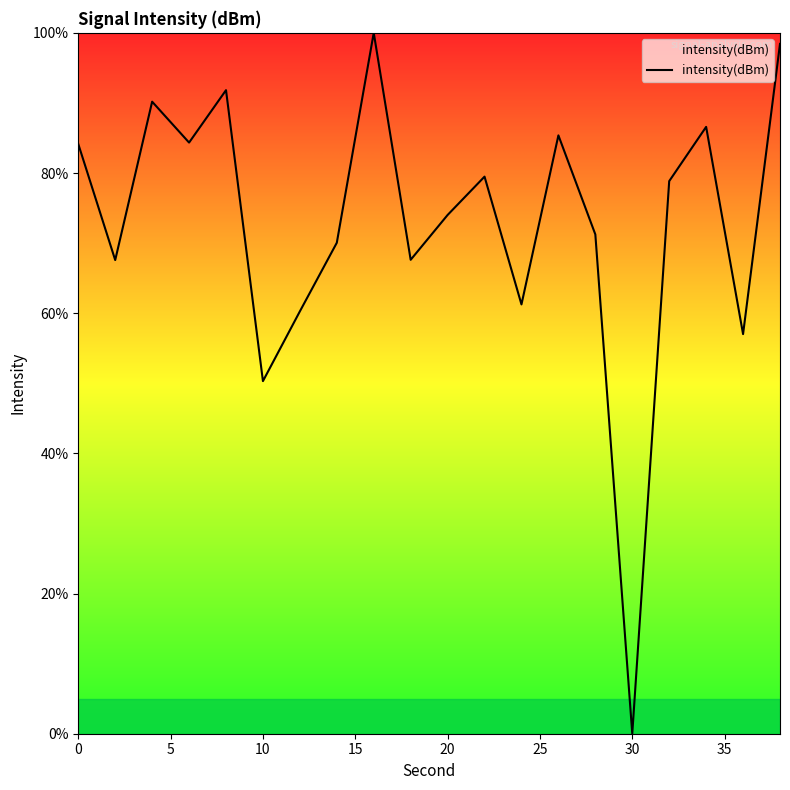

What is the maximum value shown in the chart?

100.0